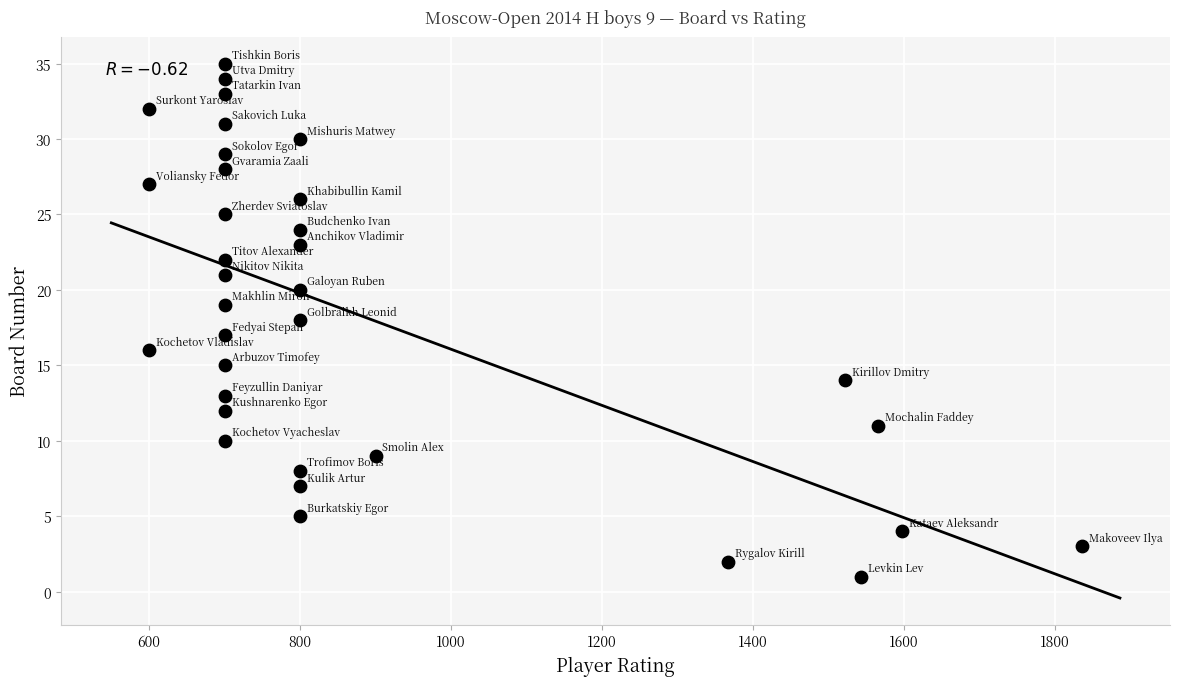

What is the range of Y values (max minus min)?

34